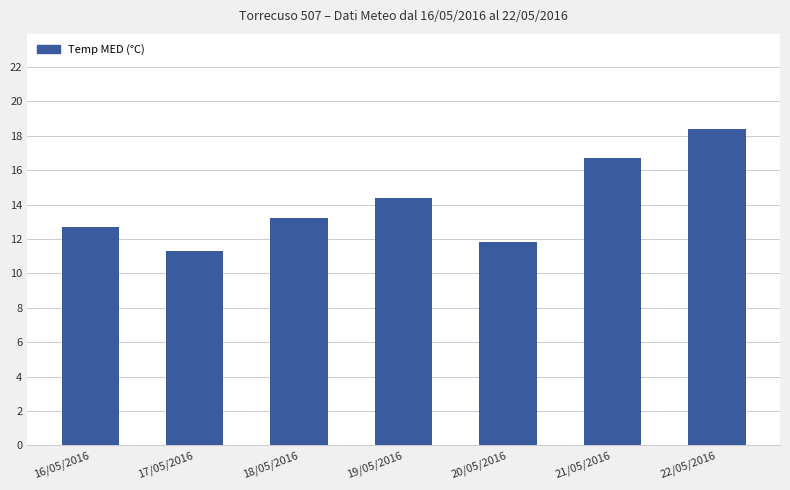

How many bars are there in total?

7